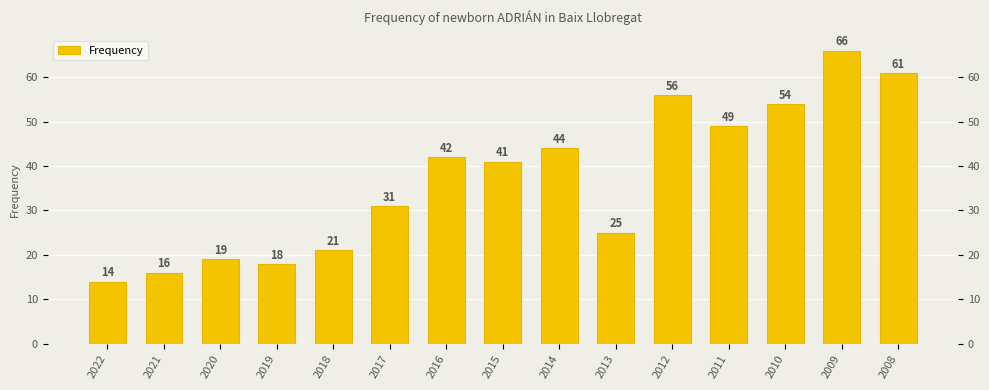

Between 2008 and 2011, which is larger?

2008